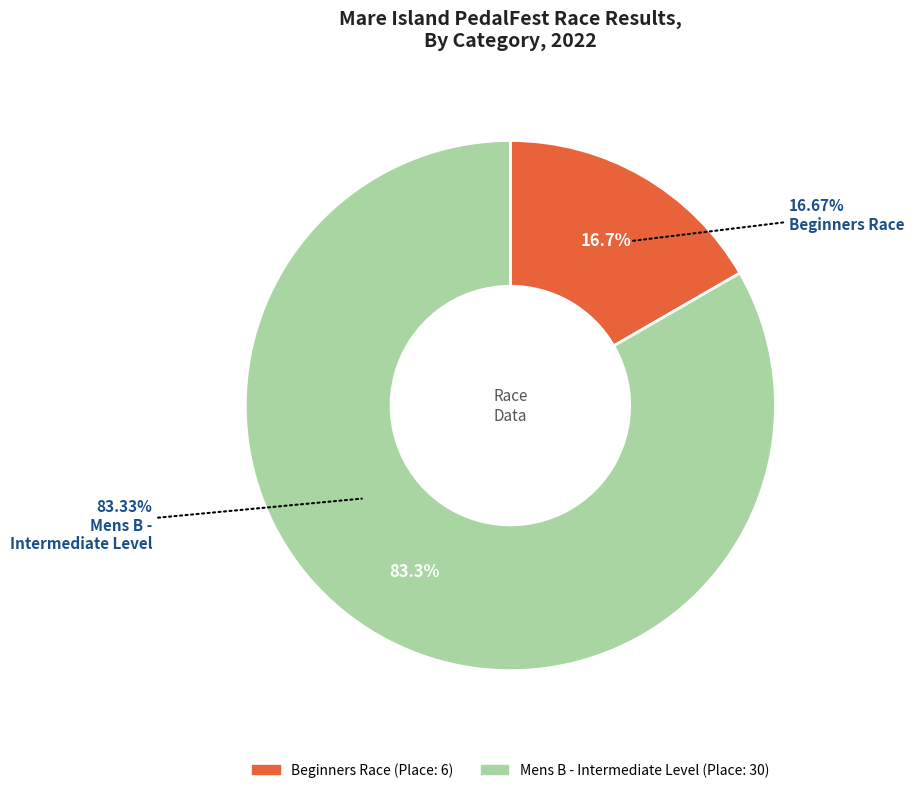

What is the change in value from Beginners Race to Mens B - Intermediate Level?

+24